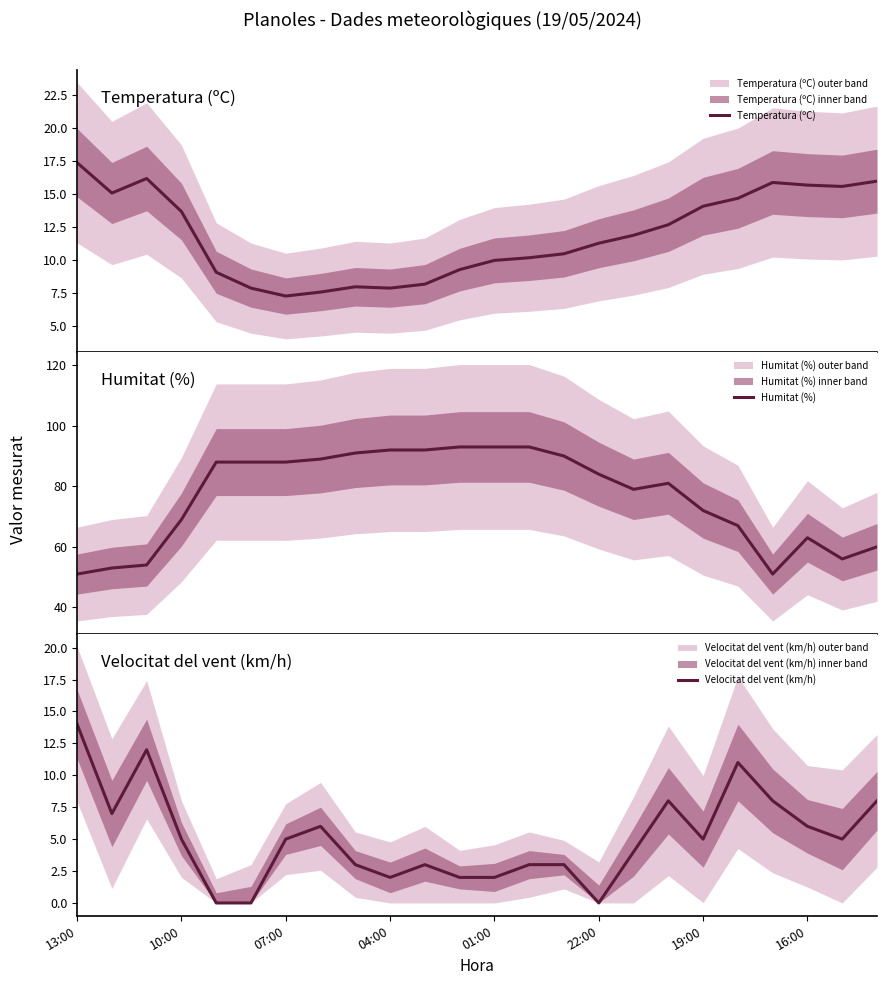

Reading left to right, transcribe all the data shown in this chart.

Temperatura (ºC): 17.4	15.1	16.2	13.7	9.1	7.9	7.3	7.6	8.0	7.9	8.2	9.3	10.0	10.2	10.5	11.3	11.9	12.7	14.1	14.7	15.9	15.7	15.6	16.0
Humitat (%): 51.0	53.0	54.0	69.0	88.0	88.0	88.0	89.0	91.0	92.0	92.0	93.0	93.0	93.0	90.0	84.0	79.0	81.0	72.0	67.0	51.0	63.0	56.0	60.0
Velocitat del vent (km/h): 14.0	7.0	12.0	5.0	0.0	0.0	5.0	6.0	3.0	2.0	3.0	2.0	2.0	3.0	3.0	0.0	4.0	8.0	5.0	11.0	8.0	6.0	5.0	8.0